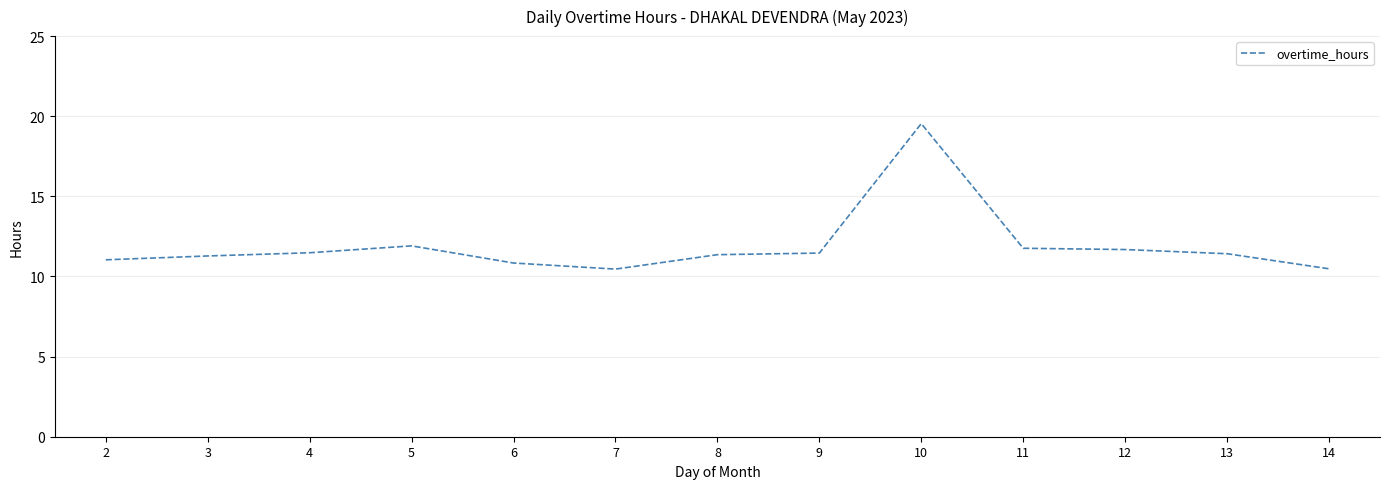

What is the average value?

11.9